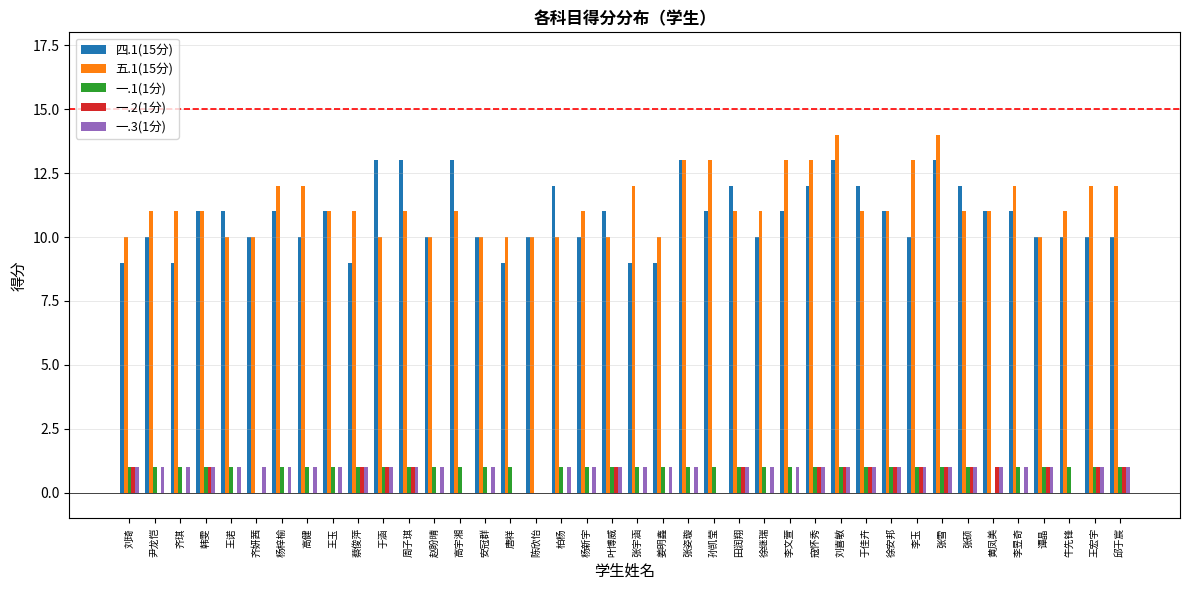

Reading right to left, what are all the values shown in this chart?

四.1(15分): 10	10	10	10	11	11	12	13	10	11	12	13	12	11	10	12	11	13	9	9	11	10	12	10	9	10	13	10	13	13	9	11	10	11	10	11	11	9	10	9
五.1(15分): 12	12	11	10	12	11	11	14	13	11	11	14	13	13	11	11	13	13	10	12	10	11	10	10	10	10	11	10	11	10	11	11	12	12	10	10	11	11	11	10
一.1(1分): 1	1	1	1	1	0	1	1	1	1	1	1	1	1	1	1	1	1	1	1	1	1	1	0	1	1	1	1	1	1	1	1	1	1	0	1	1	1	1	1
一.2(1分): 1	1	0	1	0	1	1	1	1	1	1	1	1	0	0	1	0	0	0	0	1	0	0	0	0	0	0	0	1	1	1	0	0	0	0	0	1	0	0	1
一.3(1分): 1	1	0	1	1	1	1	1	1	1	1	1	1	1	1	1	0	1	1	1	1	1	1	0	0	1	0	1	1	1	1	1	1	1	1	1	1	1	1	1